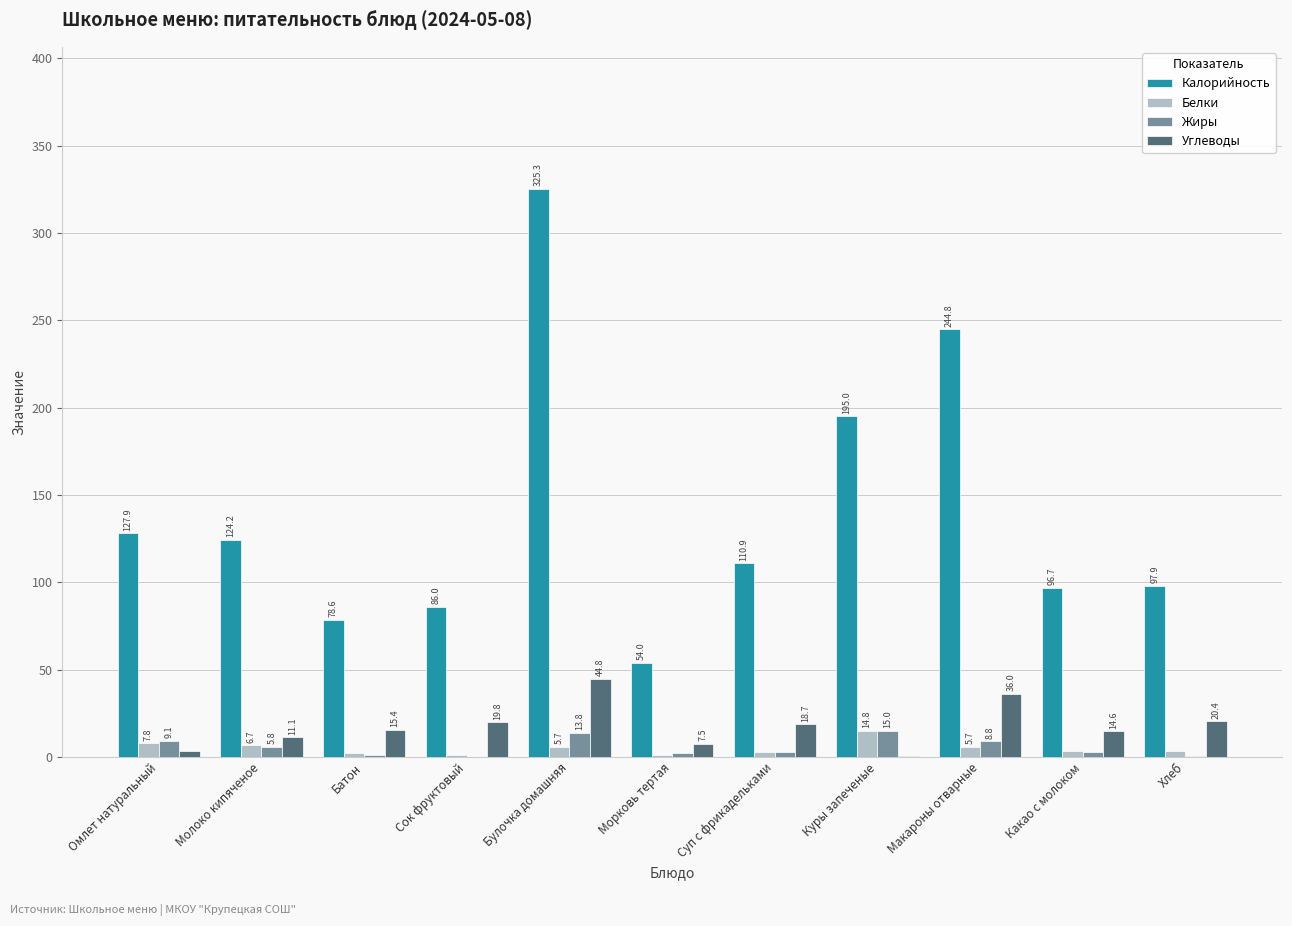

True or false: Калорийность has a value of 96.7 at Какао с молоком.

True